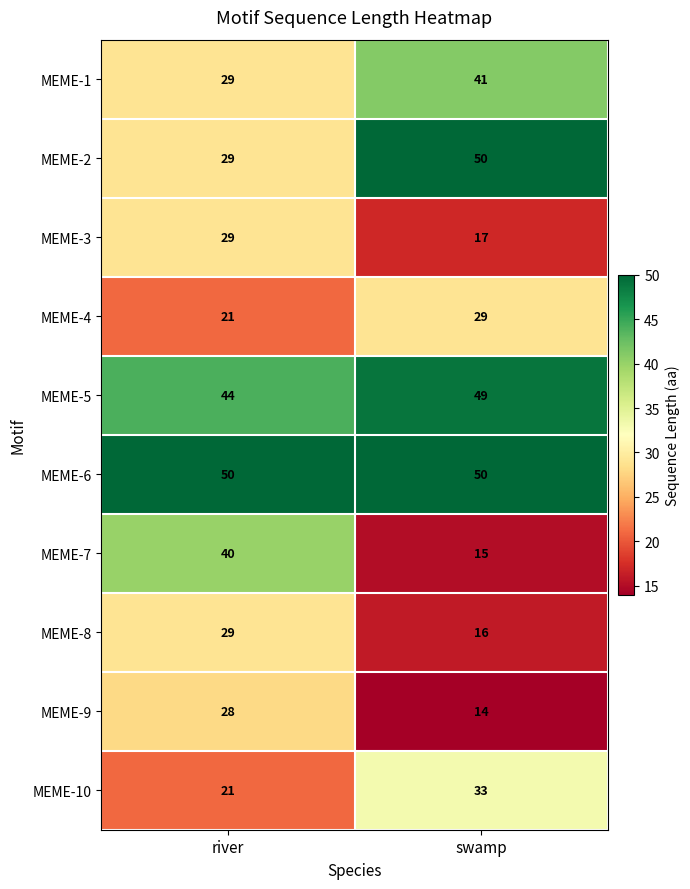

What is the spread (max minus min) of values at swamp?

36